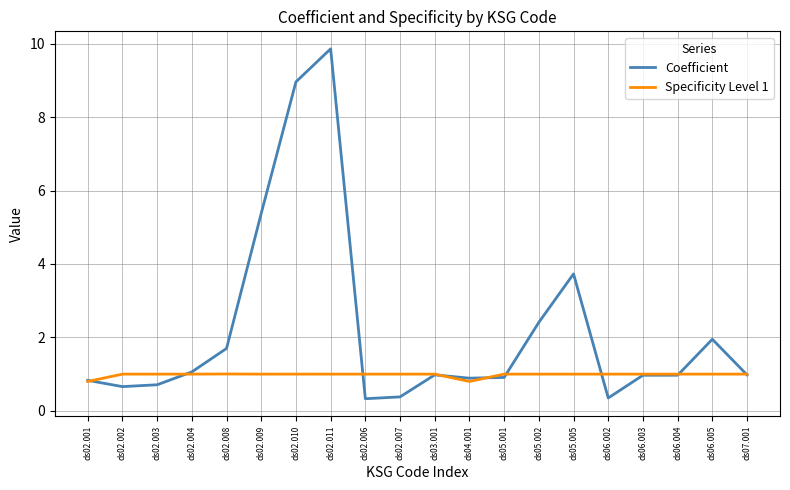

Which series has the widest spread of values?

Coefficient